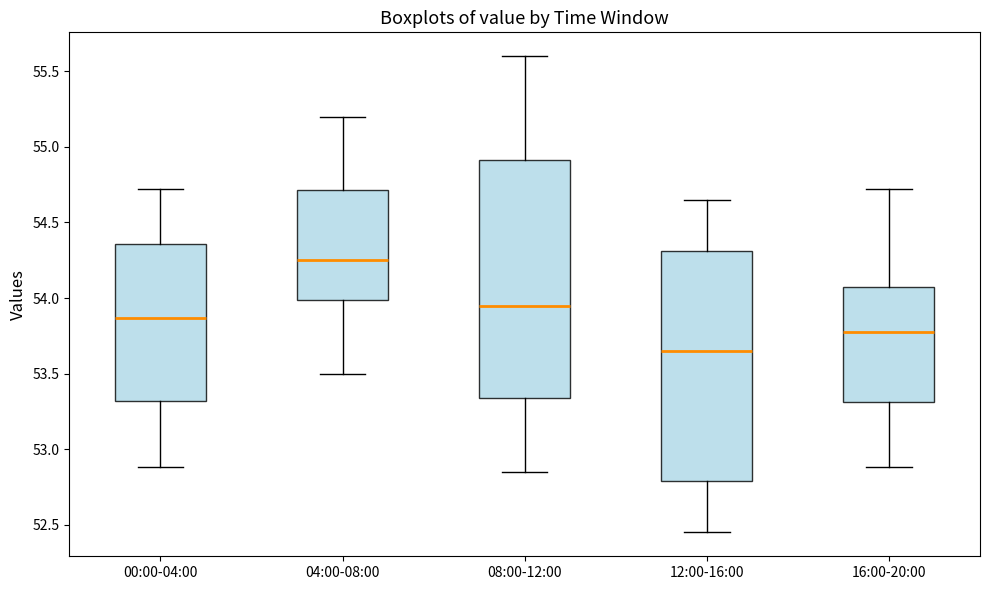

Where does the median line of the box for 12:00-16:00 sit on the y-axis? The values are not printed on the chart, so give them approximately, as read against the axis.

53.65